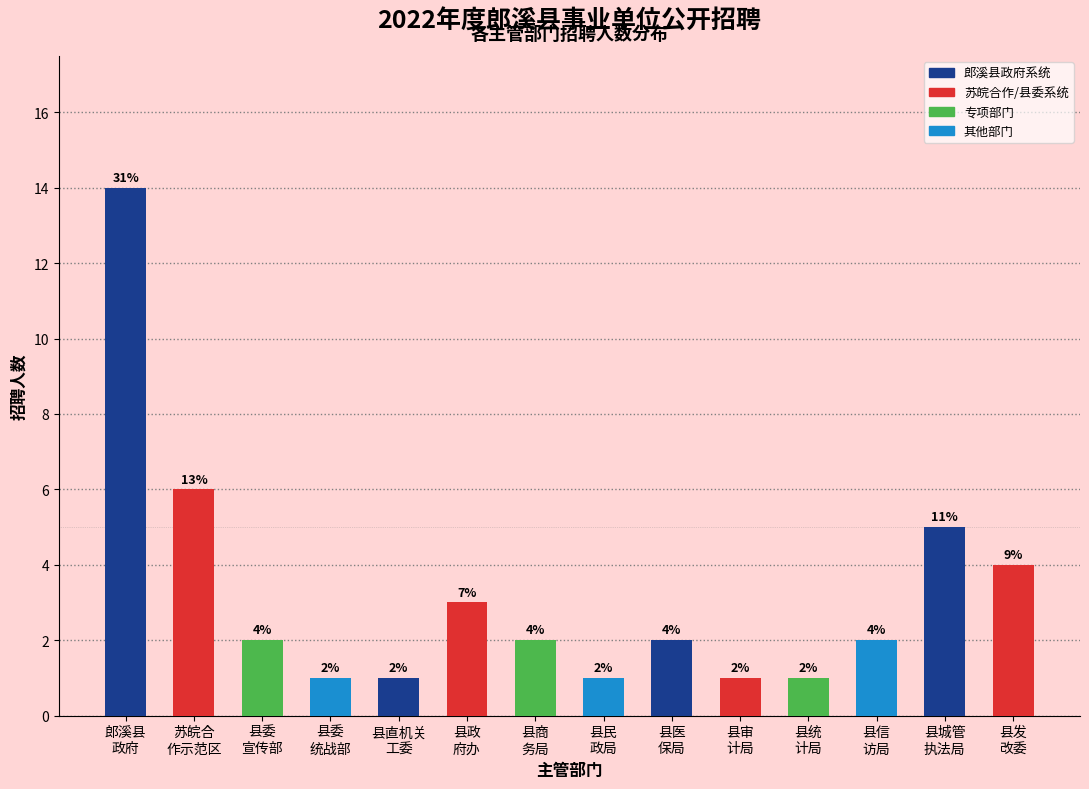

Reading right to left, what are all the values shown in this chart?

4	5	2	1	1	2	1	2	3	1	1	2	6	14